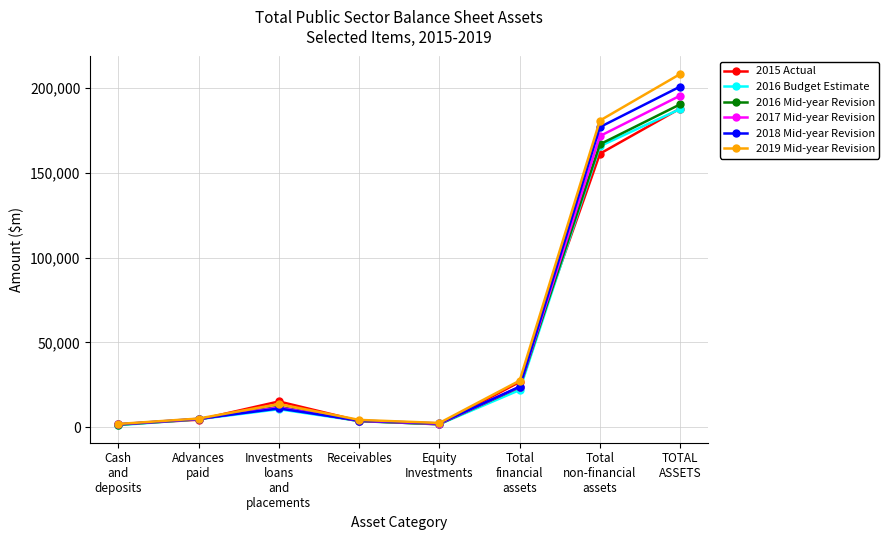

True or false: 2018 Mid-year Revision has more than 2 interior local peaks.

False